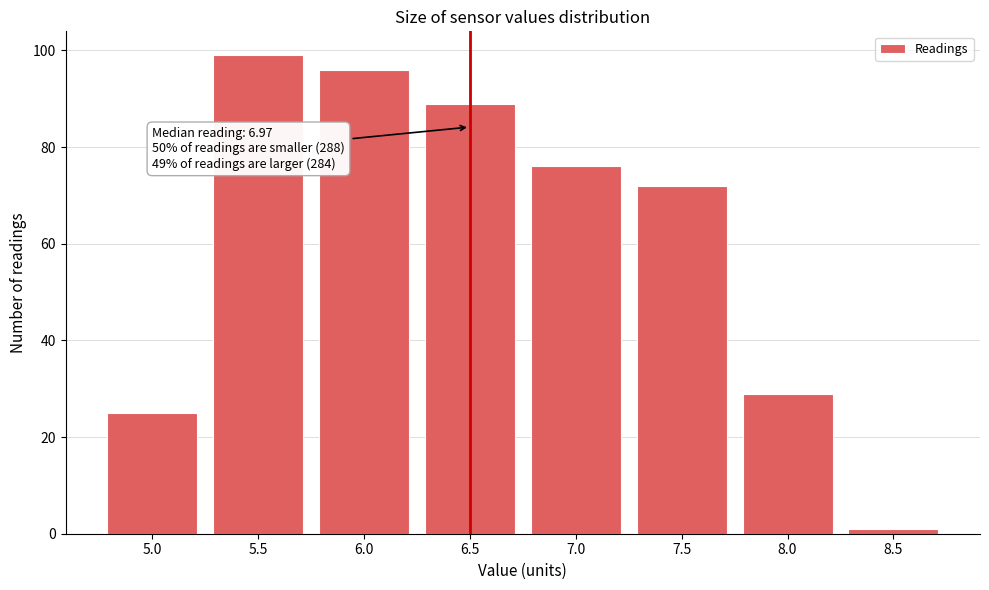

Reading right to left, extract all data points from this chart.

1	29	72	76	89	96	99	25